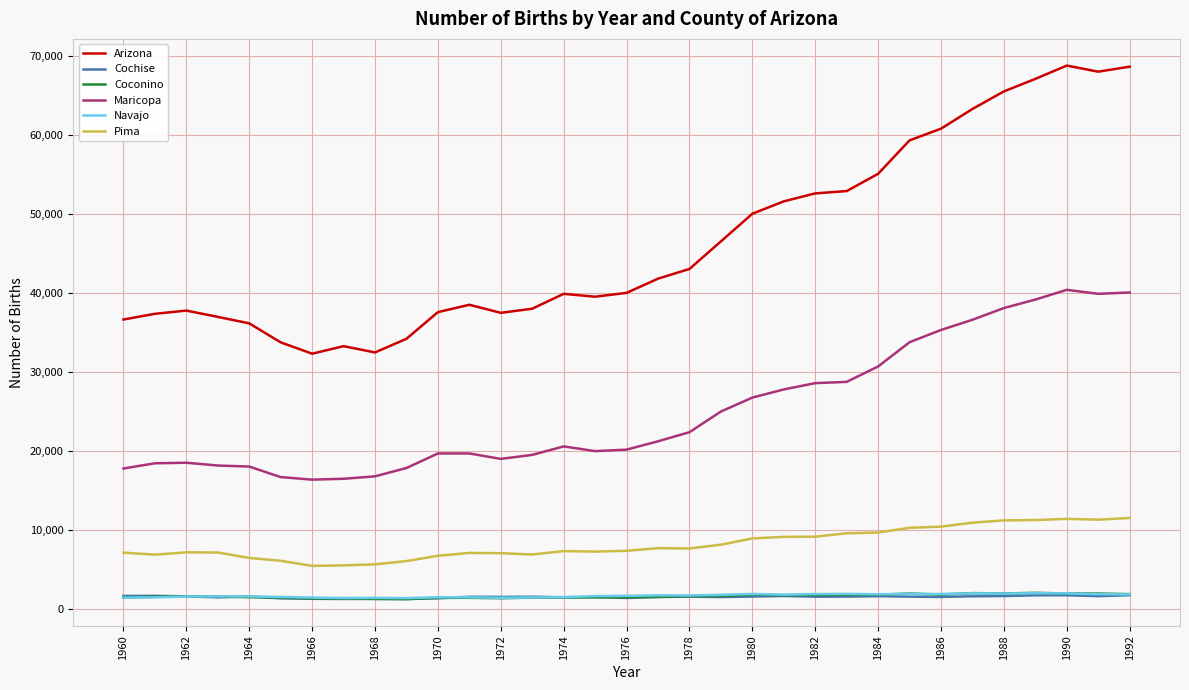

Does the chart have visible grid lines?

Yes